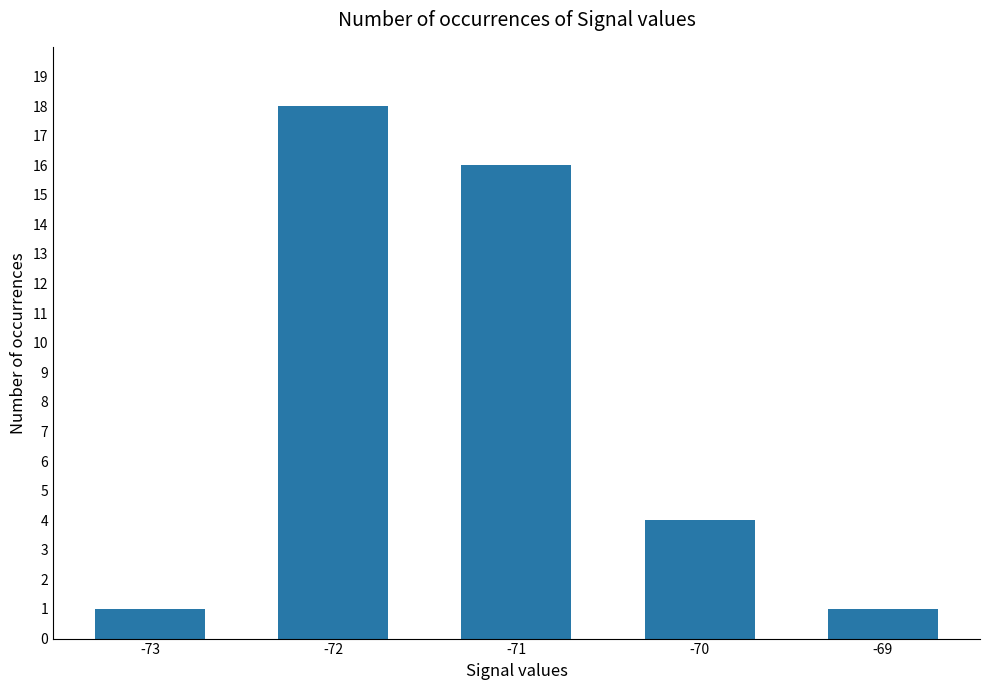

Reading left to right, list all the values displayed in this chart.

-73=1	-72=18	-71=16	-70=4	-69=1